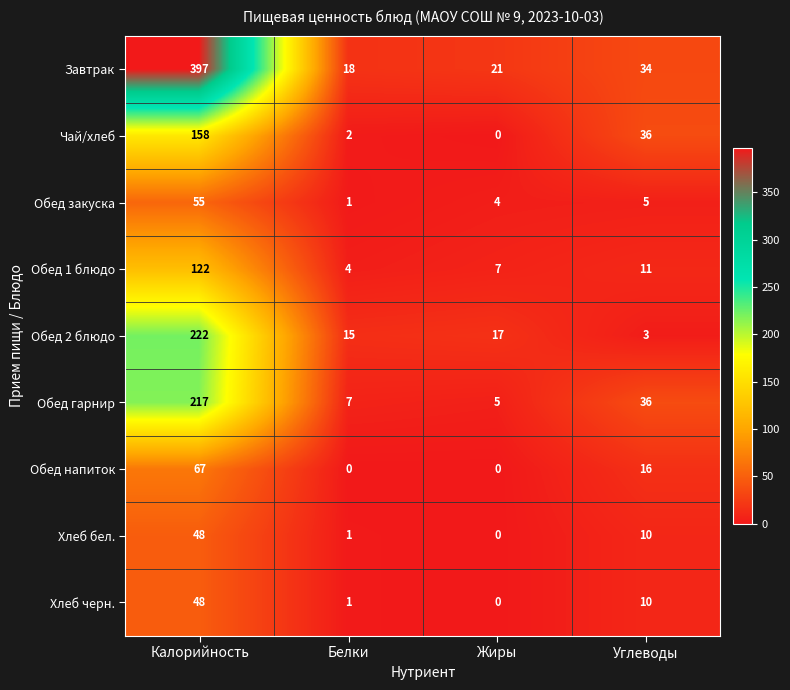

What is the greatest value displayed?

397